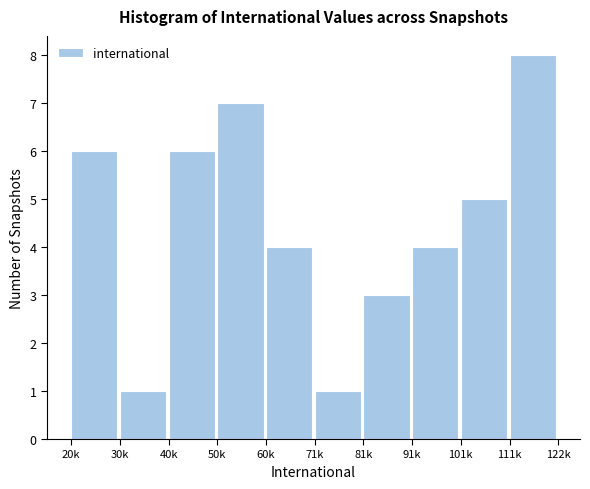

Reading left to right, transcribe all the data shown in this chart.

6	1	6	7	4	1	3	4	5	8